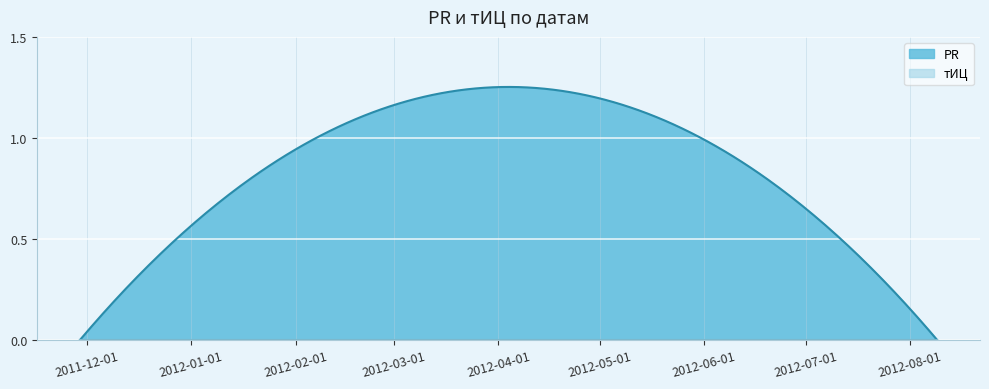

Rank the series by their average value, from lowest to highest.

тИЦ, PR